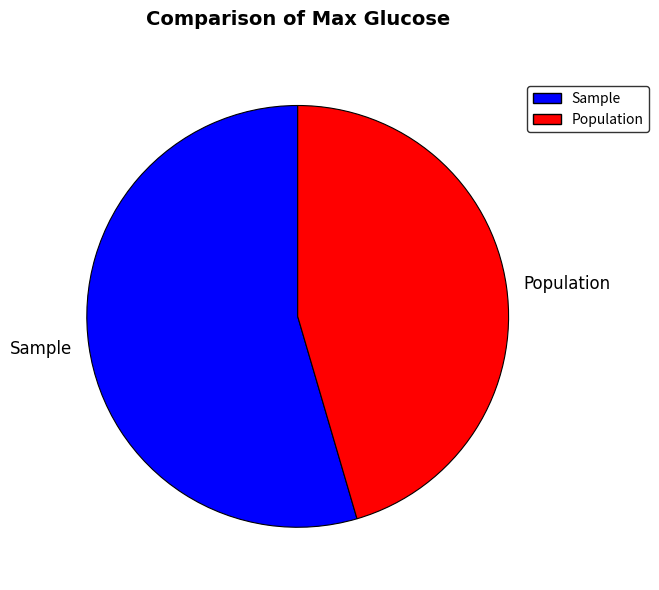

Approximately how many times larger is the value at Sample compared to Population?

1.2